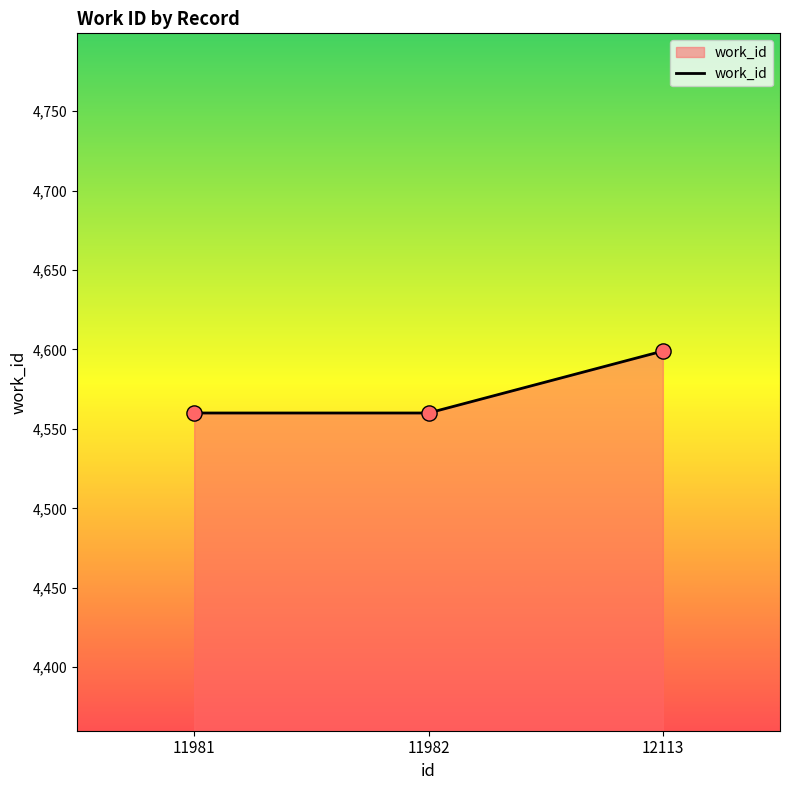

What is the change in value from 11982 to 12113?

+39